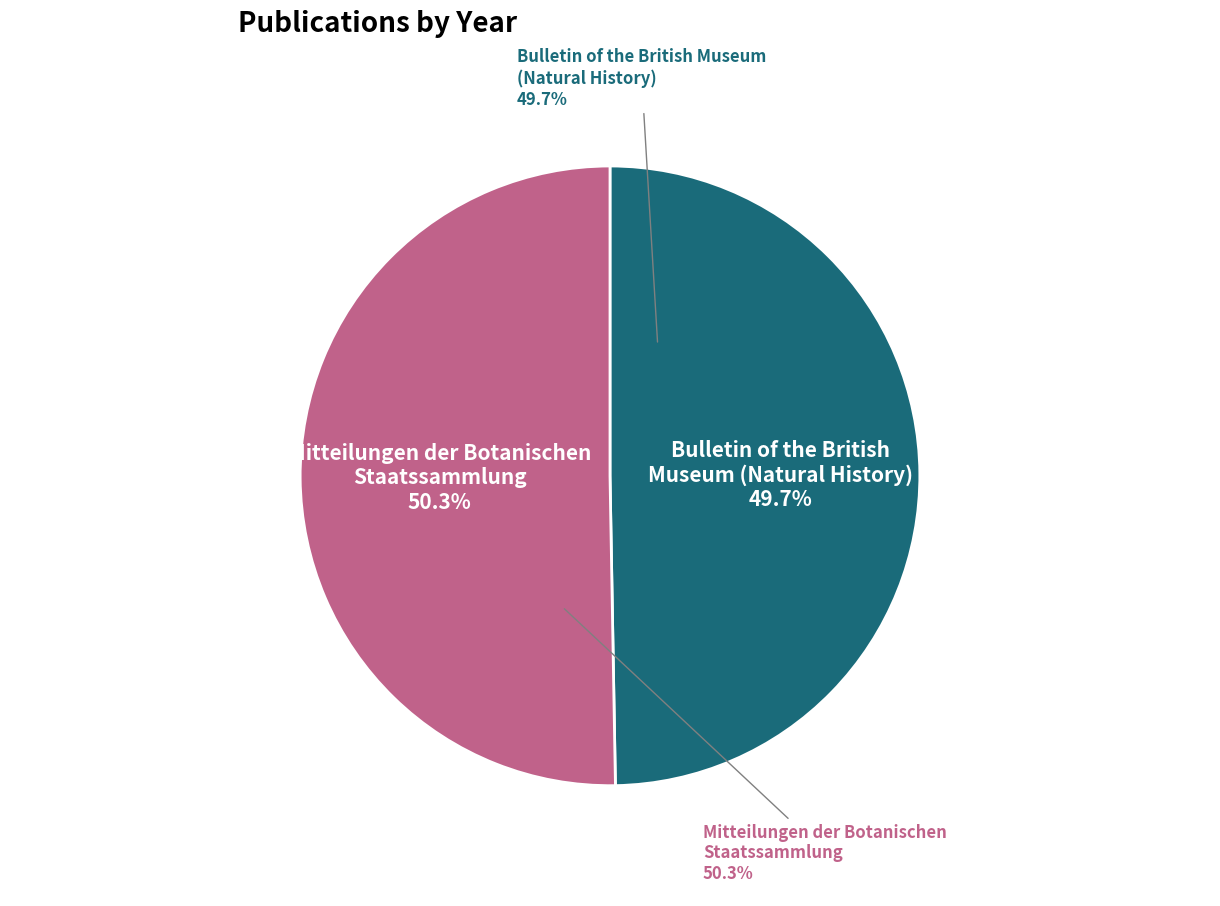

How many slices are in this pie chart?

2